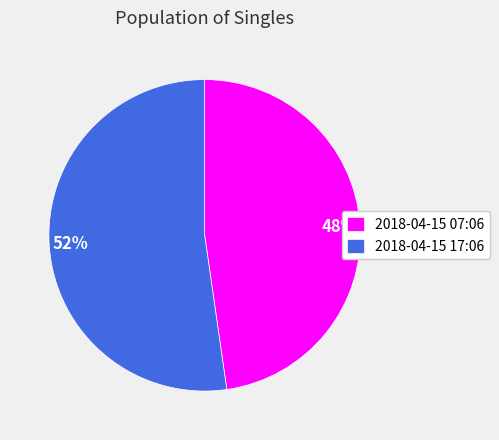

Do 2018-04-15 17:06 and 2018-04-15 07:06 together represent more than half of the pie?

Yes